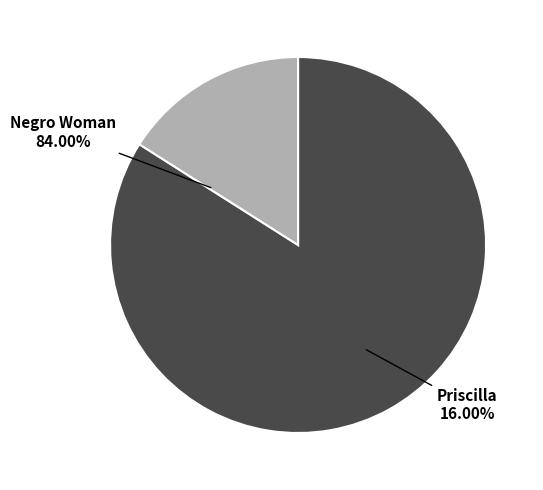

Is Negro Woman the majority of the pie?

Yes